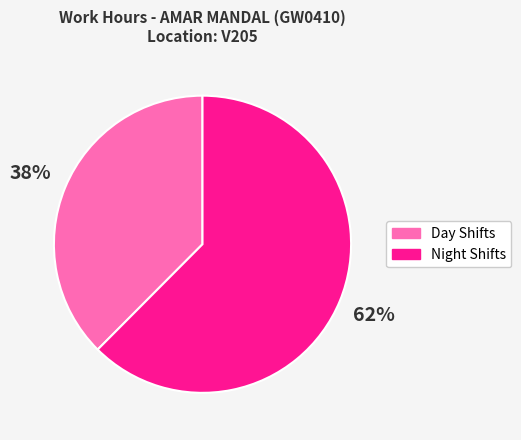

Which slice is the smallest?

Day Shifts